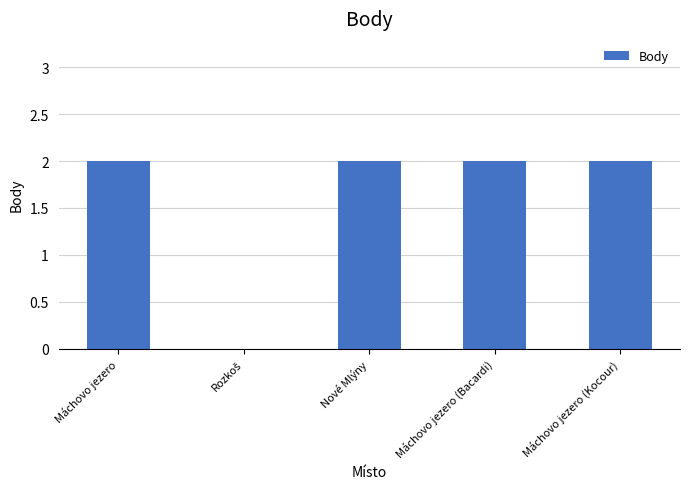

The chart shows a value of 2 at Máchovo jezero (Kocour). True or false?

True